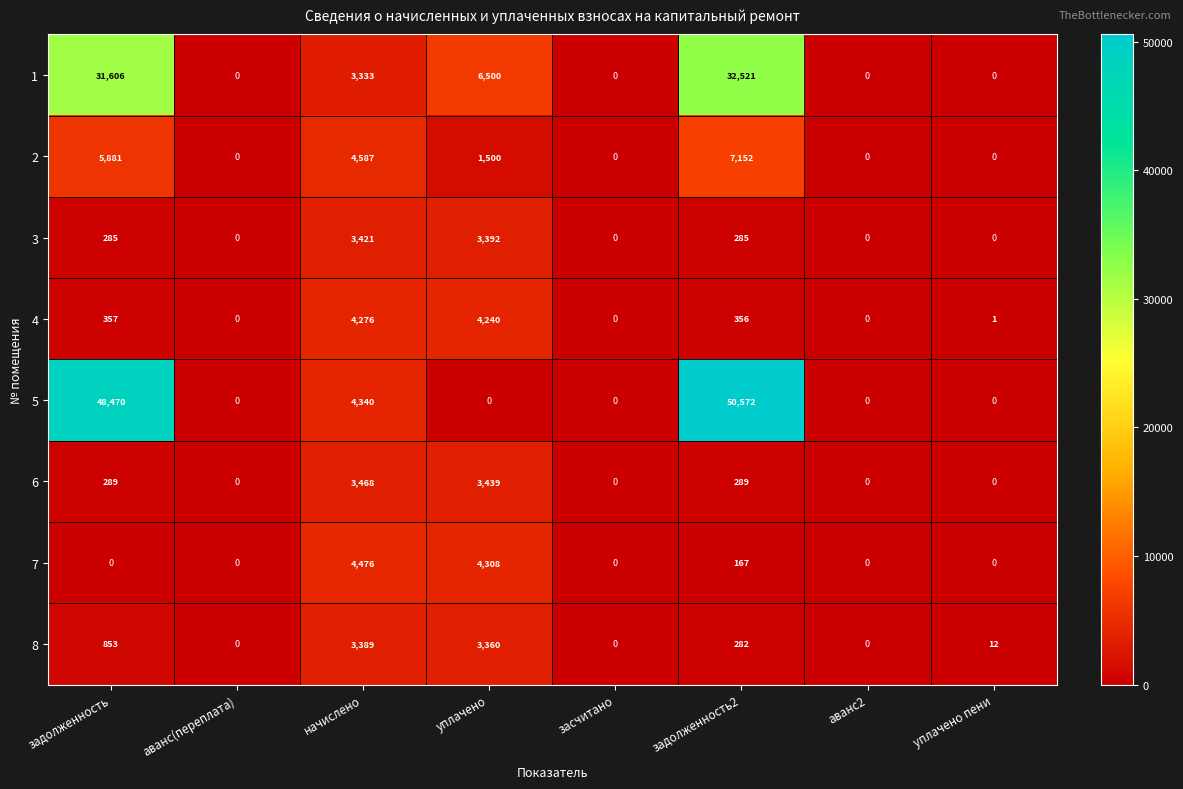

Read the 4 value at начислено, to the nearest 100.

4300